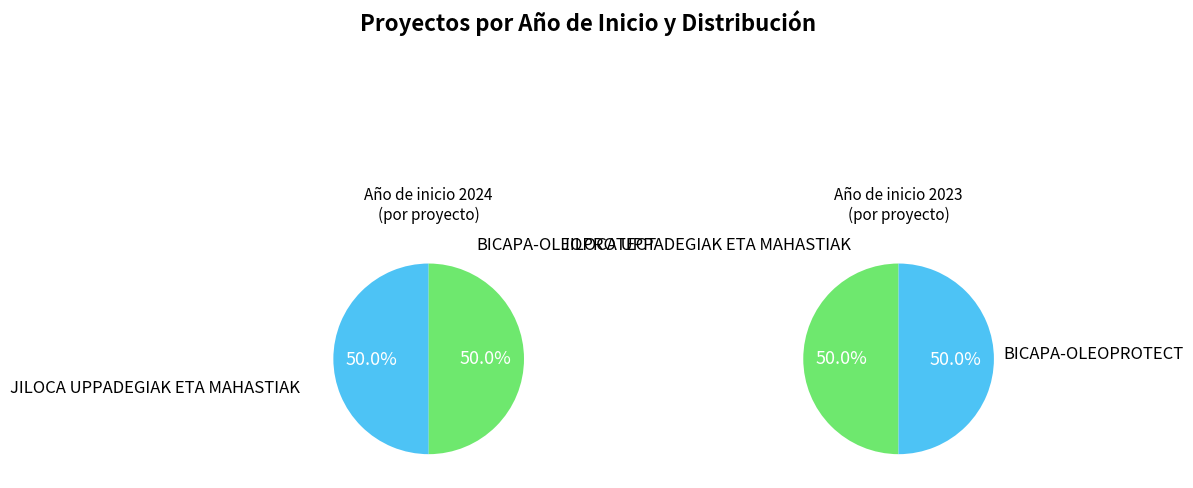

The JILOCA UPPADEGIAK ETA MAHASTIAK slice represents 38% of the pie. True or false?

False